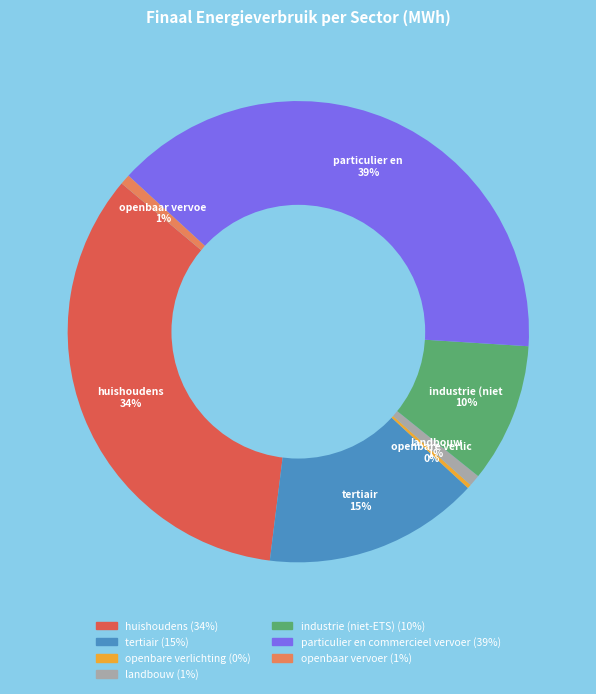

To the nearest percent, what is the average slice percentage?

14%